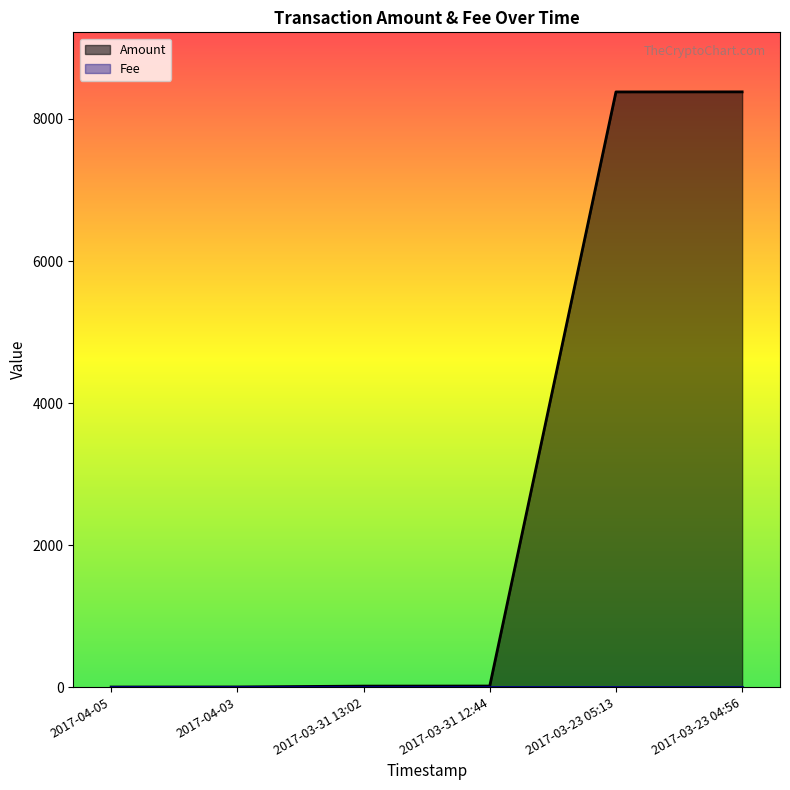

What is the maximum value for Amount?

8382.0